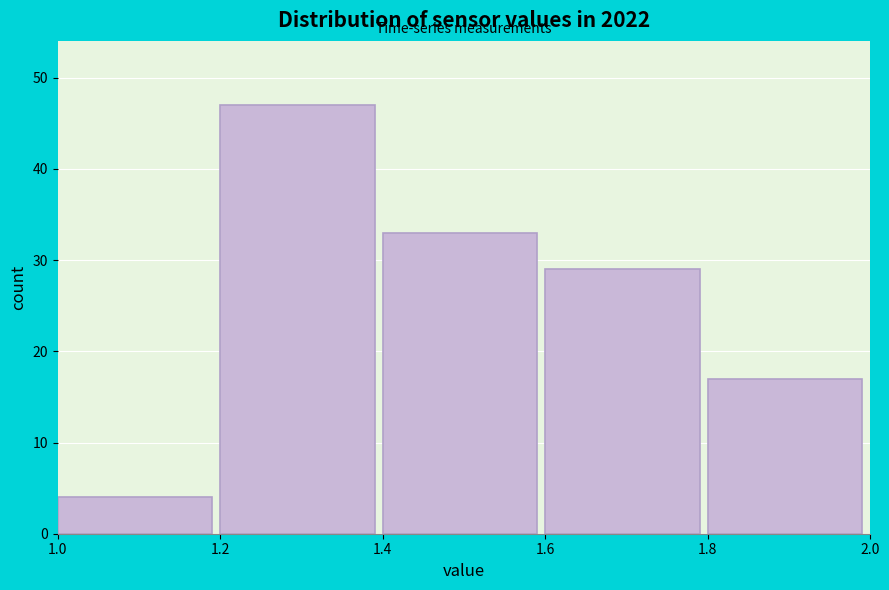

How tall is the bar that spans 1.4 to 1.6 on the x-axis? The values are not printed on the chart, so give them approximately, as read against the axis.

33